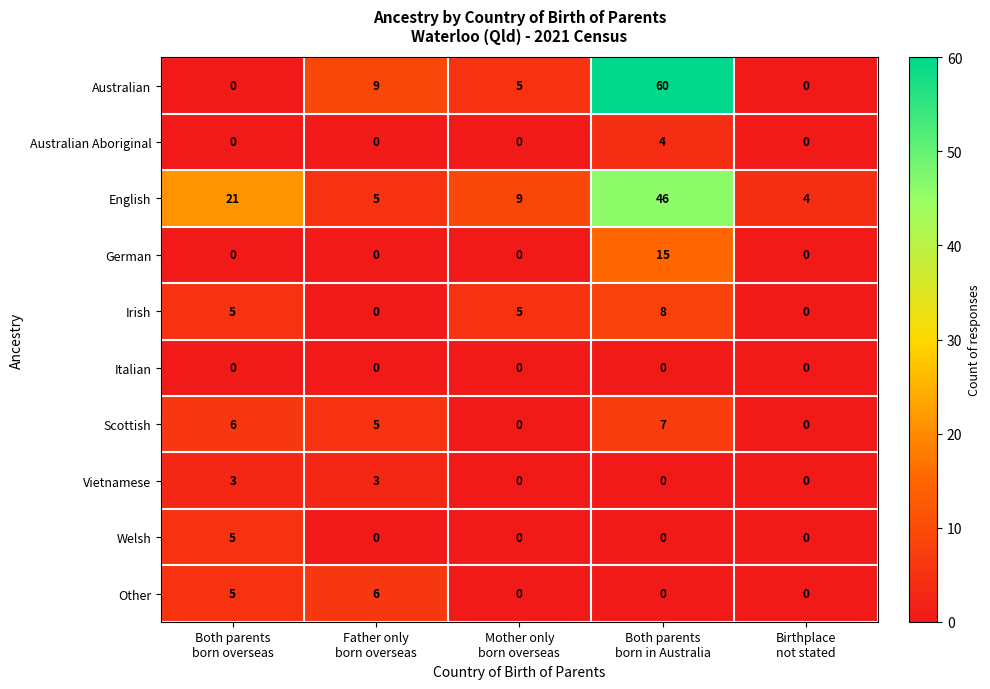

What is the maximum value shown in the chart?

60